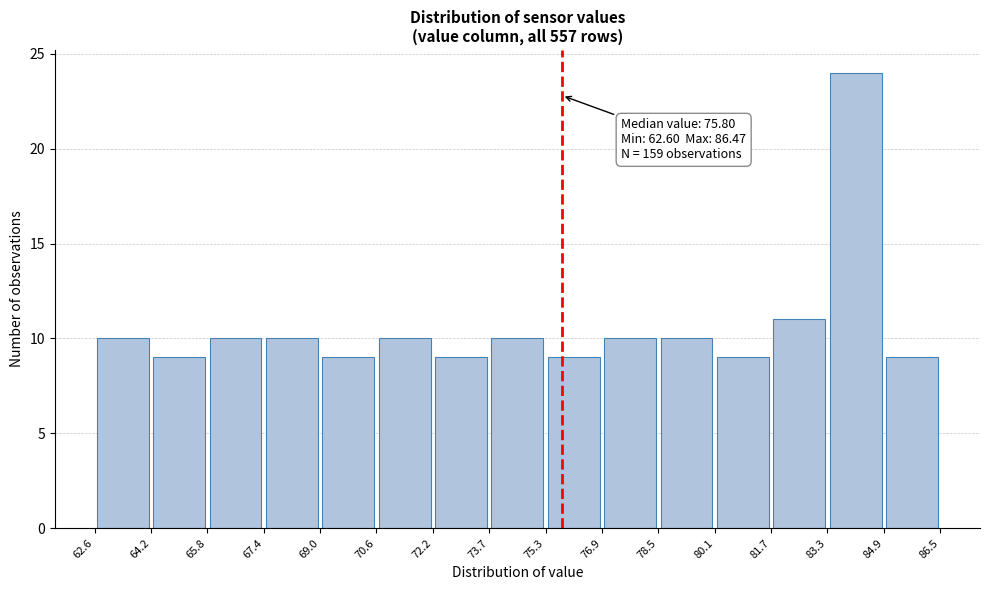

Which range on the x-axis has the tallest bar?

83.3 to 84.9